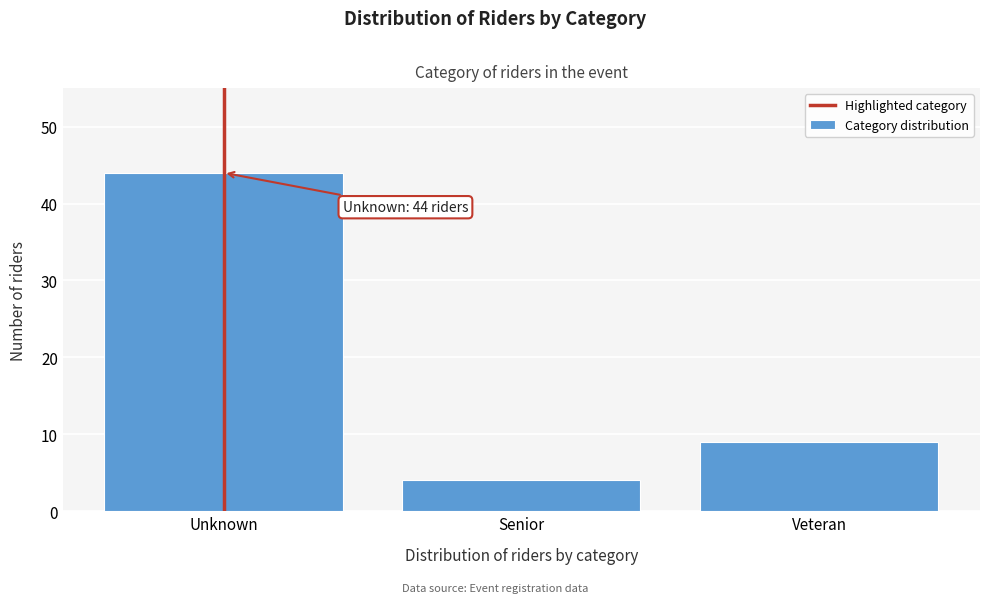

Reading left to right, transcribe all the data shown in this chart.

Unknown=44	Senior=4	Veteran=9